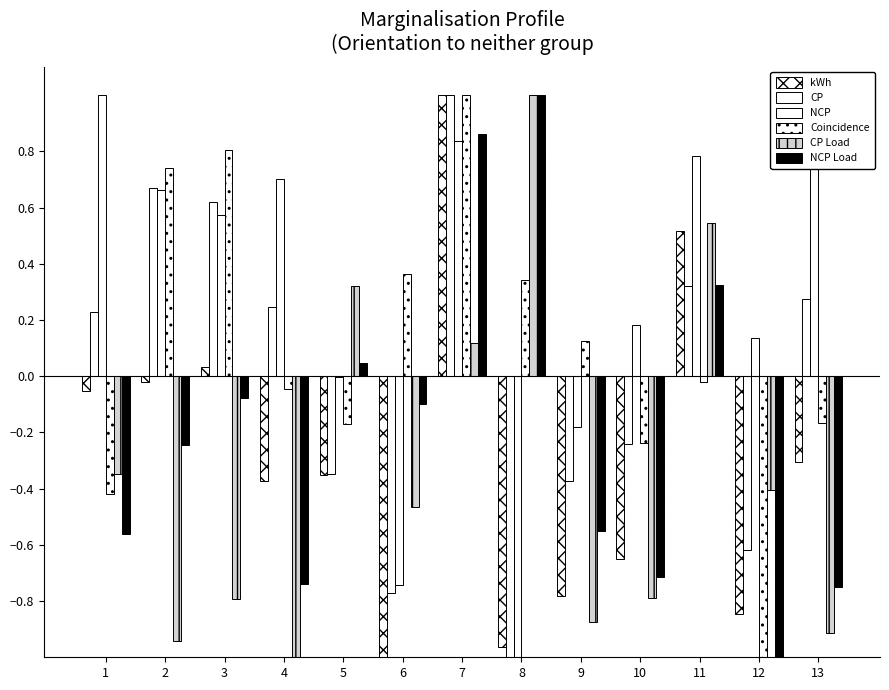

How many groups of bars are there?

13